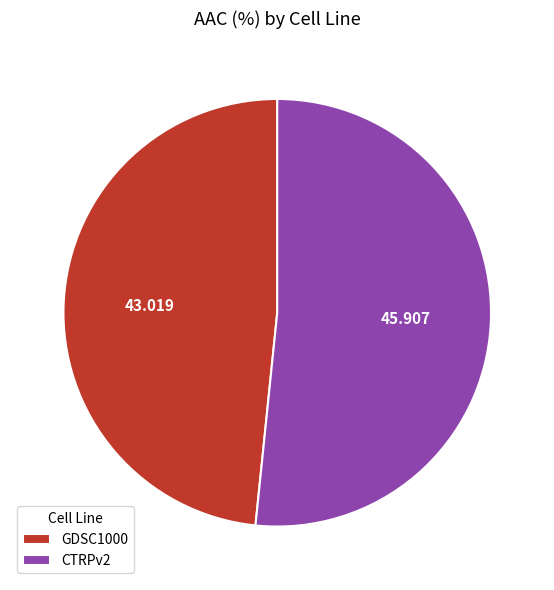

Combined, do GDSC1000 and CTRPv2 account for over 50%?

Yes